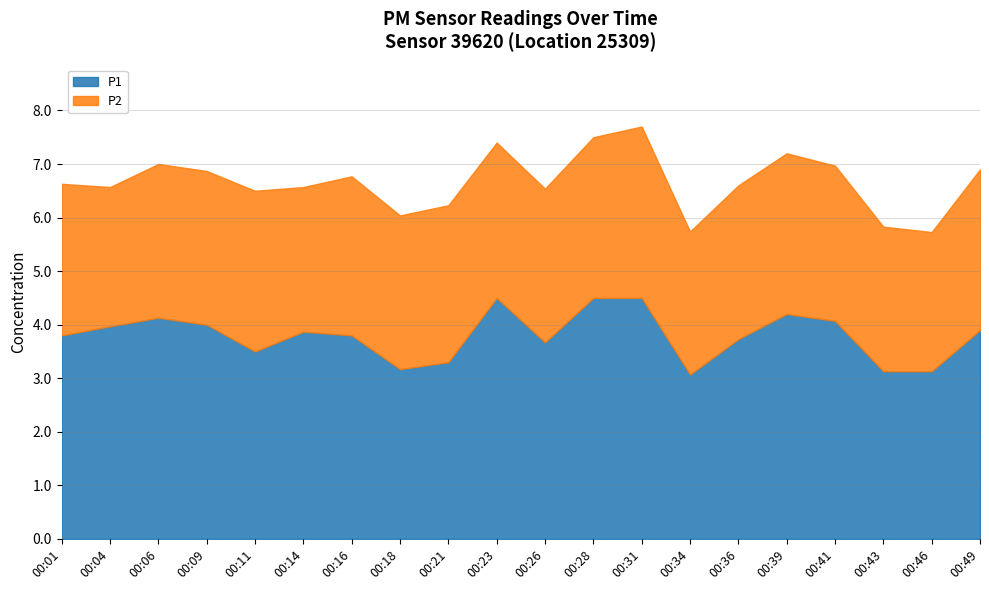

How many lines are shown in the chart?

2